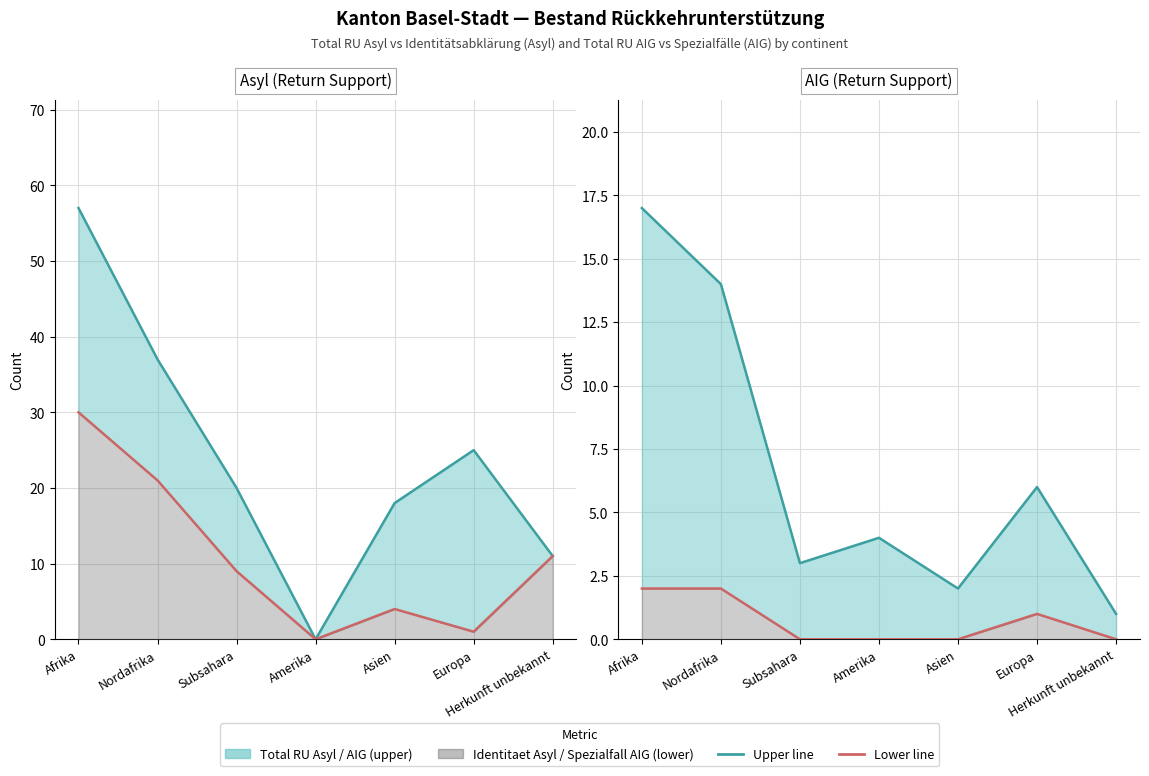

Reading right to left, transcribe all the data shown in this chart.

Total RU Asyl: 11	25	18	0	20	37	57
Total RU AIG: 1	6	2	4	3	14	17
Identitaet Asyl: 11	1	4	0	9	21	30
Spezialfall AIG: 0	1	0	0	0	2	2